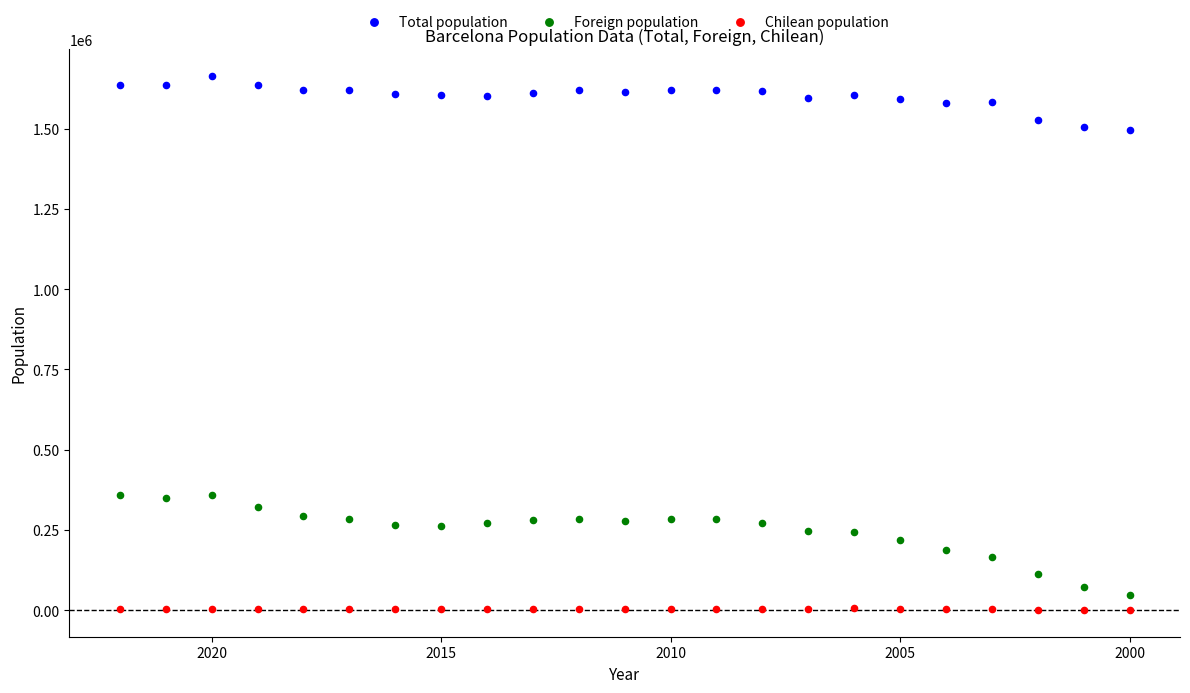

What are all the series names shown in the legend?

Total population, Foreign population, Chilean population